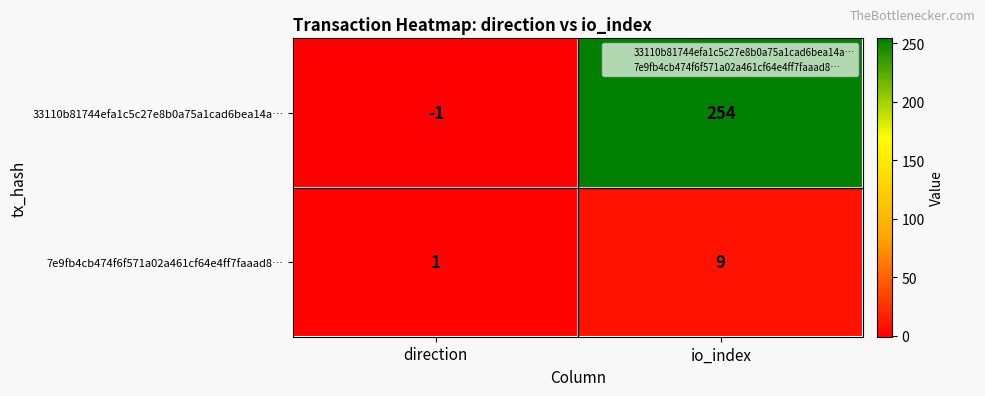

Rank the series at direction from lowest to highest value.

33110b81744efa1c5c27e8b0a75a1cad6bea14a…, 7e9fb4cb474f6f571a02a461cf64e4ff7faaad8…